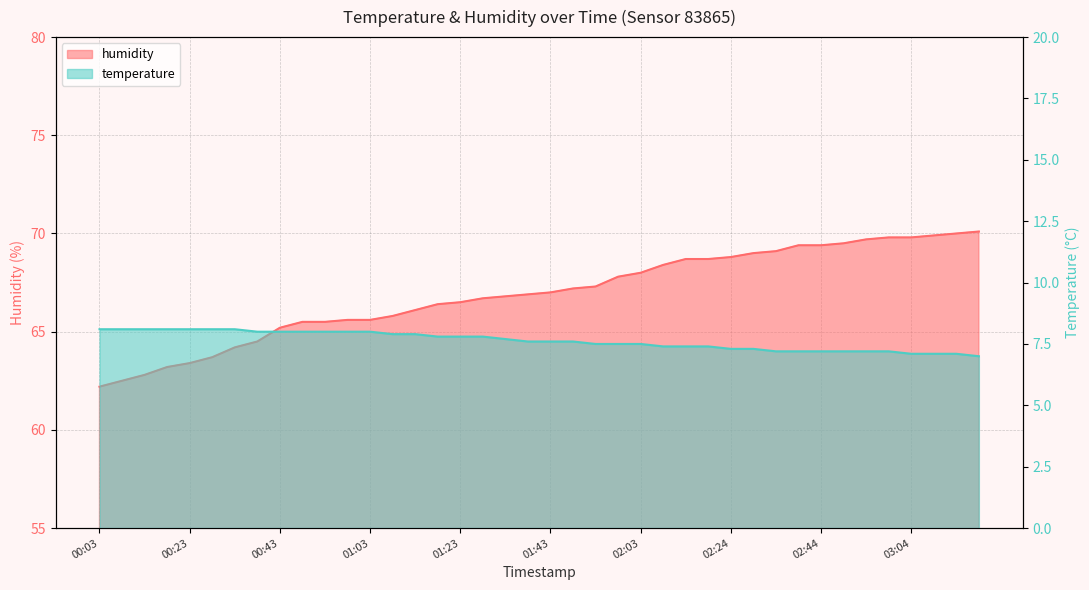

True or false: humidity has more than 0 points higher than both neighbors.

False